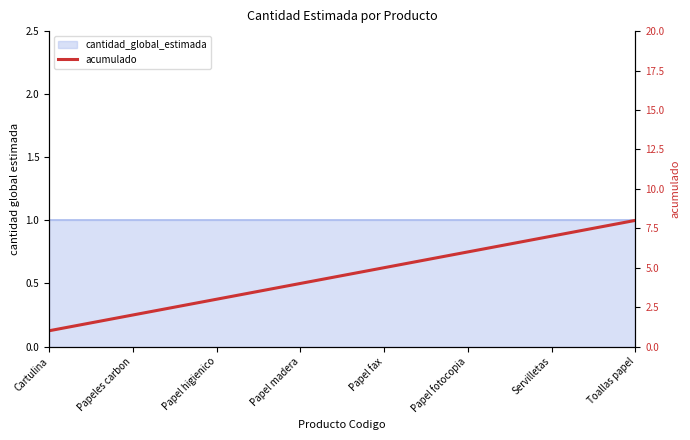

True or false: the data shows 4 at Papel madera.

True